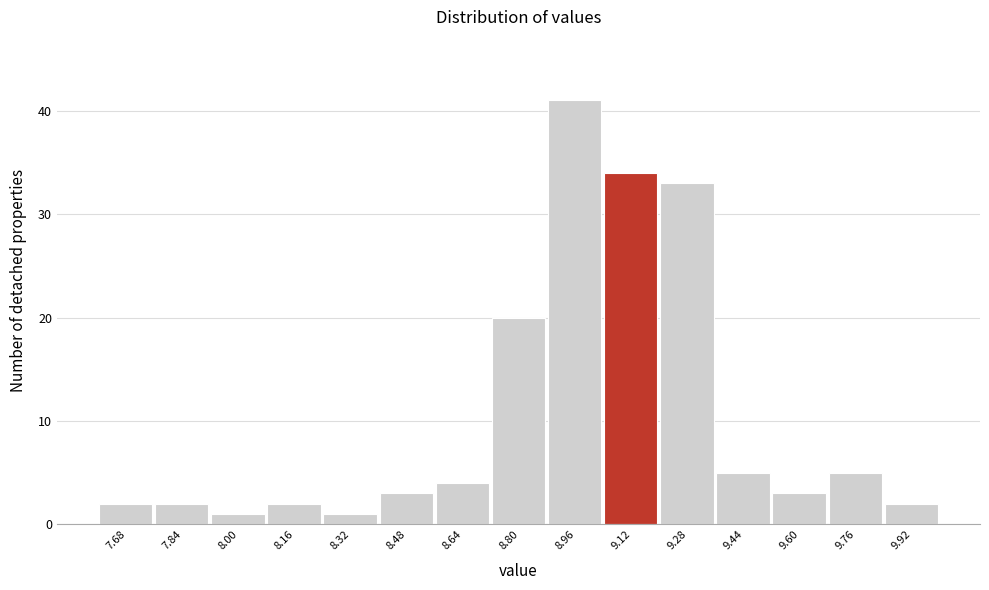

Which range on the x-axis has the tallest bar?

8.88 to 9.04